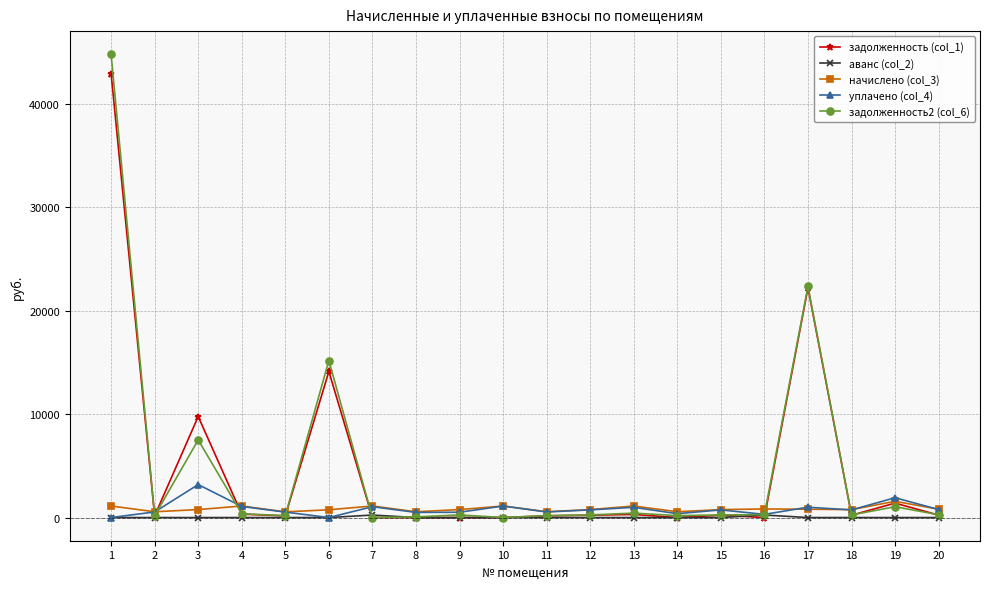

At which label does задолженность2 (col_6) first exceed 256?

1